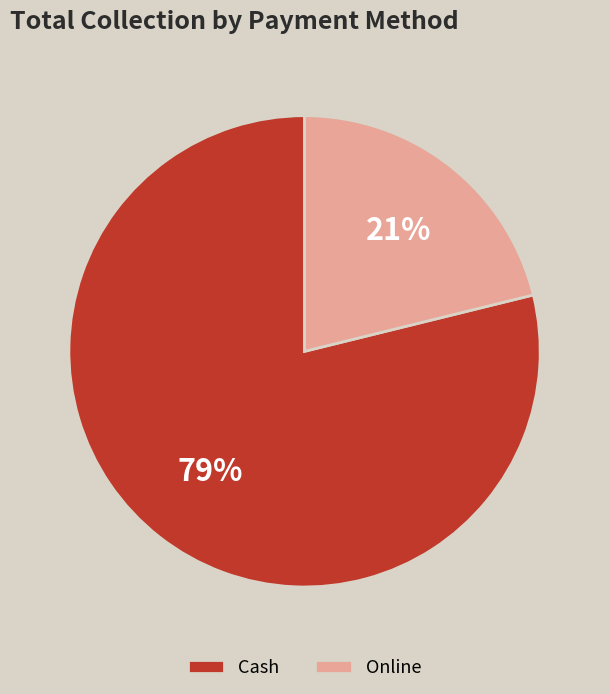

Which slice is the largest?

Cash